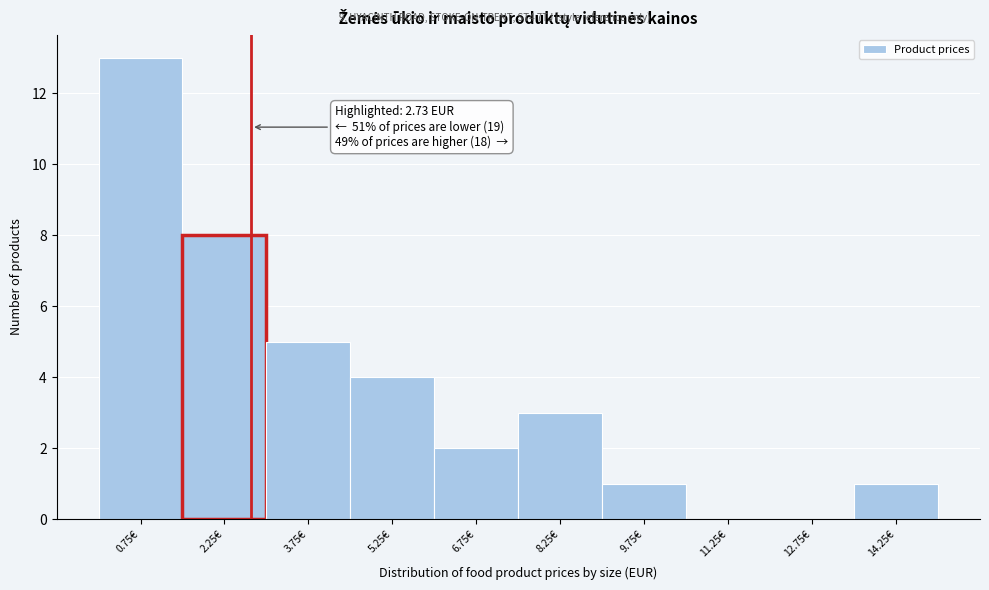

Over which range of the x-axis is the bar tallest?

0.0 to 1.5